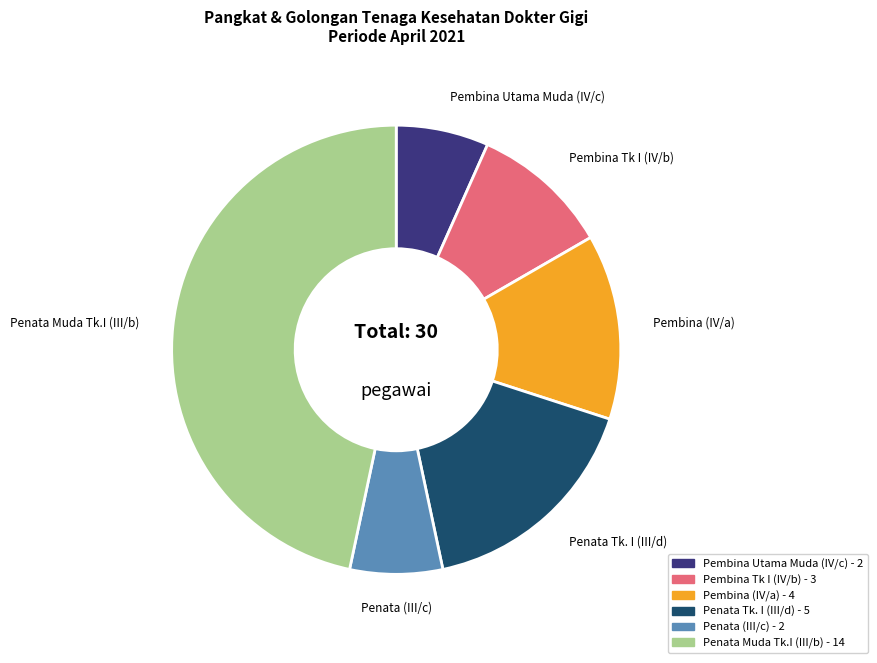

What is the ratio of the value at Pembina Utama Muda (IV/c) to the value at Pembina Tk I (IV/b)?

0.7